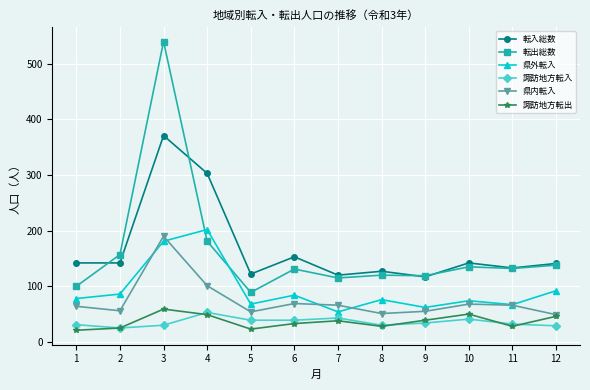

What is the difference between the maximum and minimum values in the 諏訪地方転入 series?

28